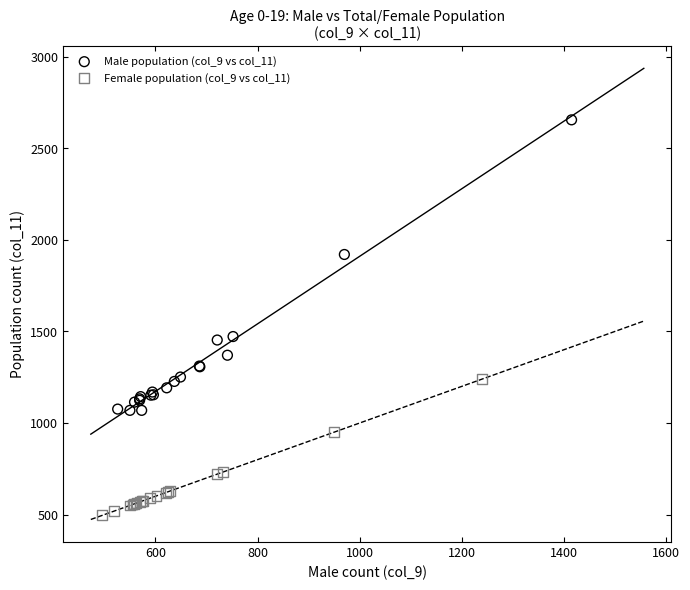

Which series contains the lowest Y value?

Female population (col_9 vs col_11)